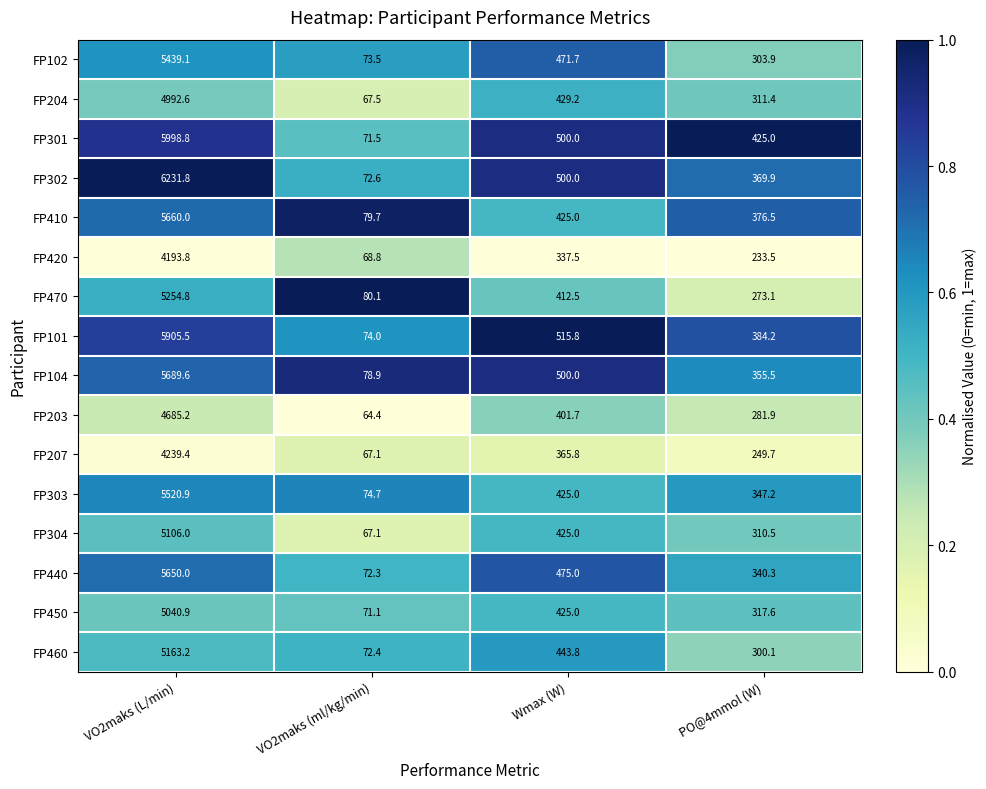

At which label is FP470 closest to 2667?

Wmax (W)